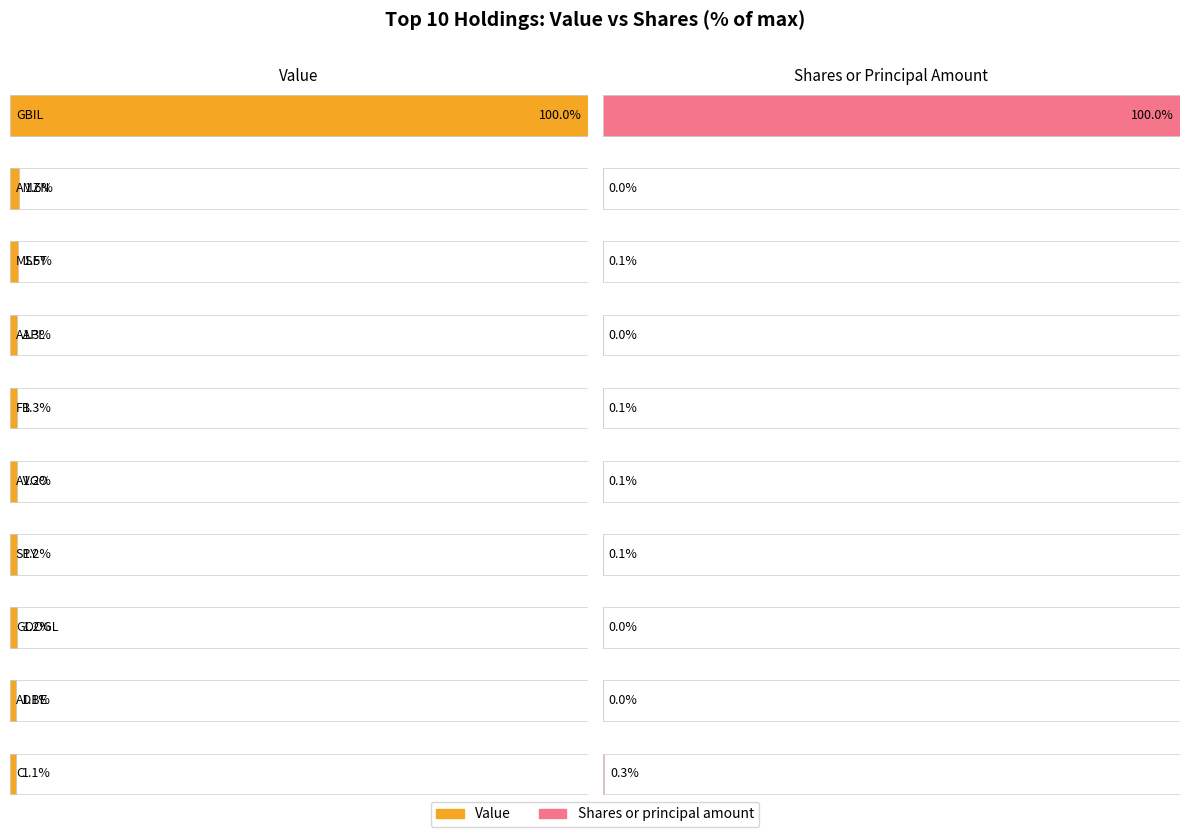

The Value series shows 7671436 at FB. True or false?

False